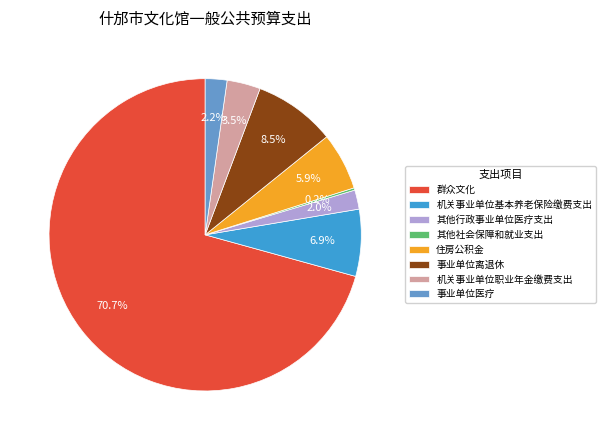

Does 群众文化 account for over 50% of the chart?

Yes